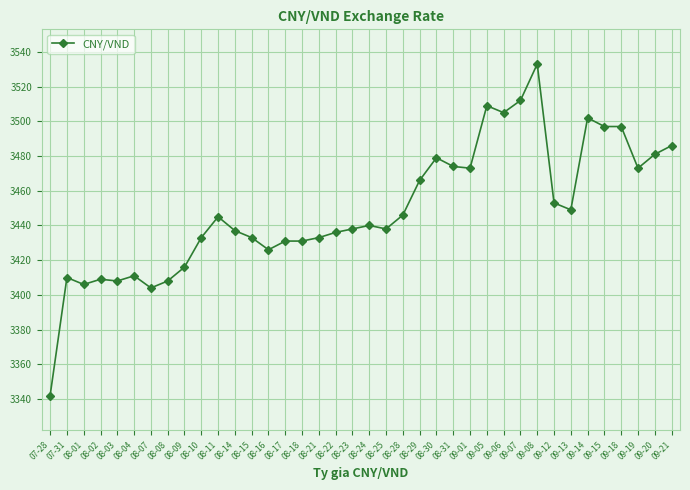

True or false: there are more than 2 points higher than both neighbors.

True